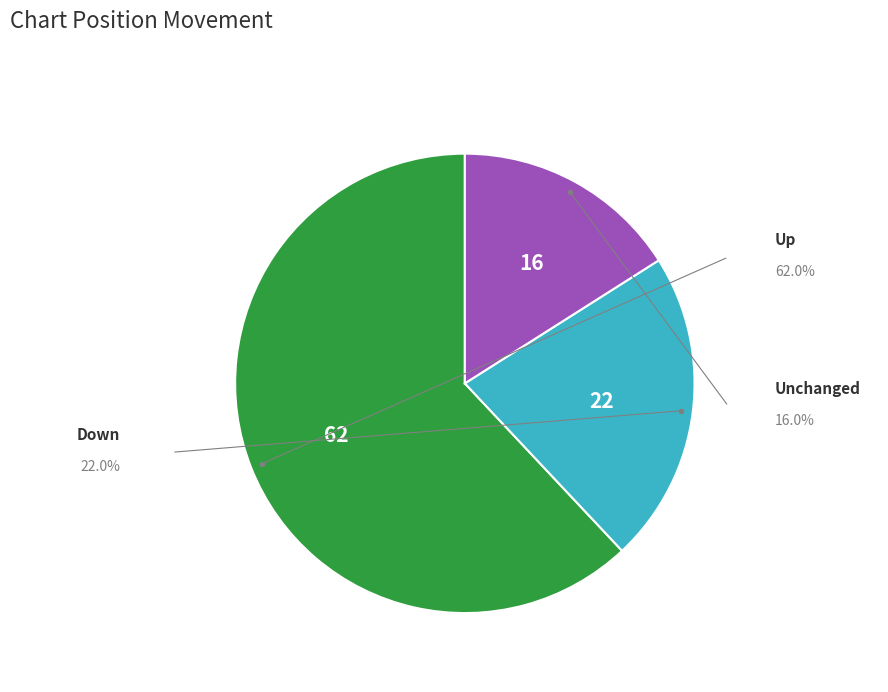

Is there a majority slice in this chart?

Yes